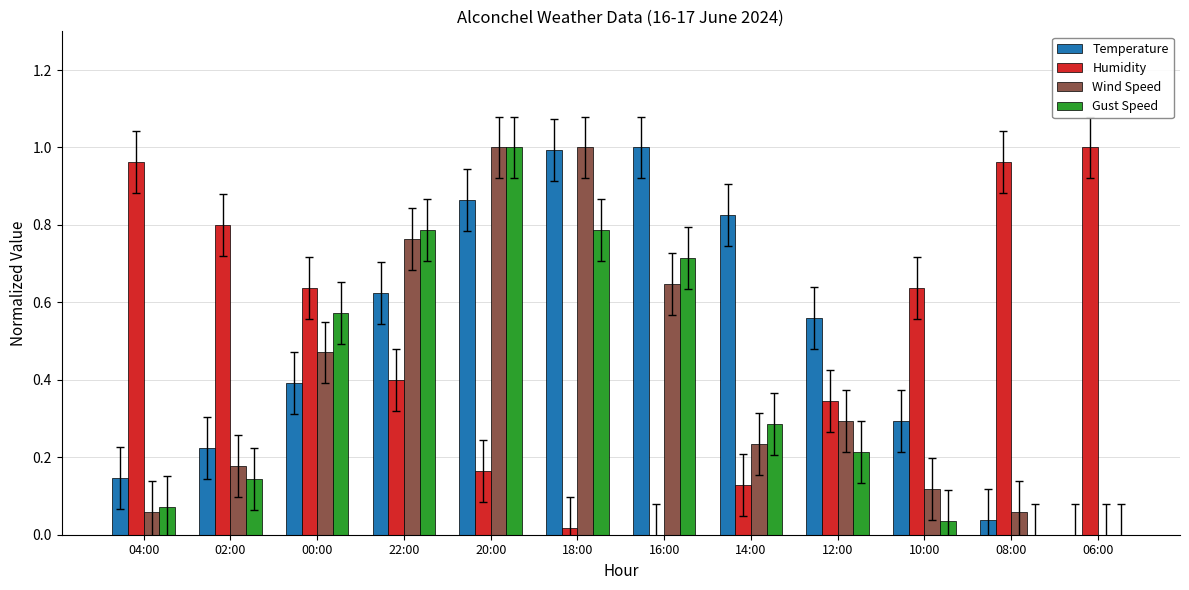

Which series changed the most between 02:00 and 00:00?

Gust Speed